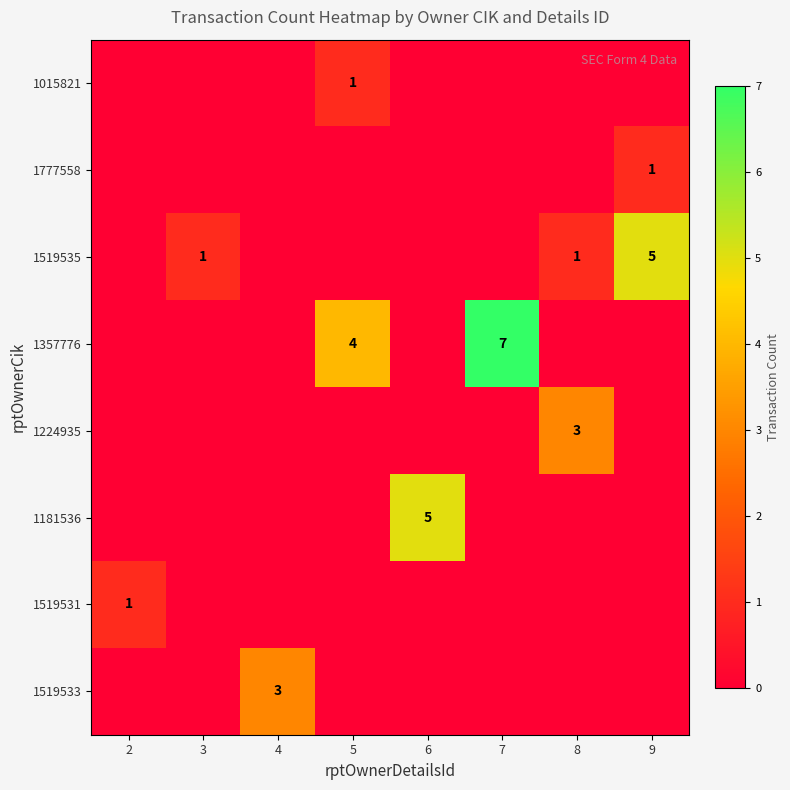

What is the total value across all series at 3?

1